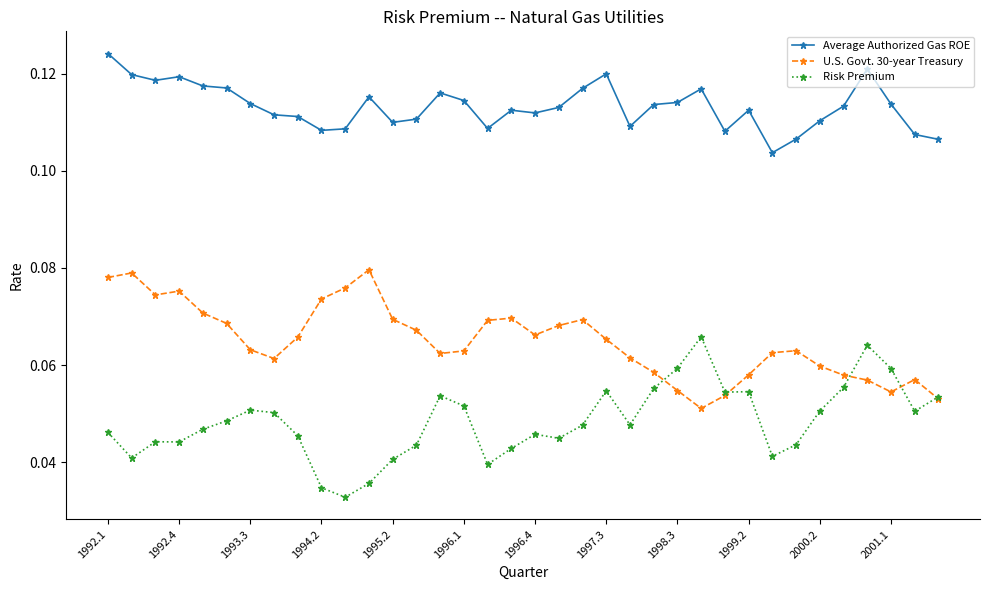

True or false: Average Authorized Gas ROE and U.S. Govt. 30-year Treasury intersect in this chart.

False